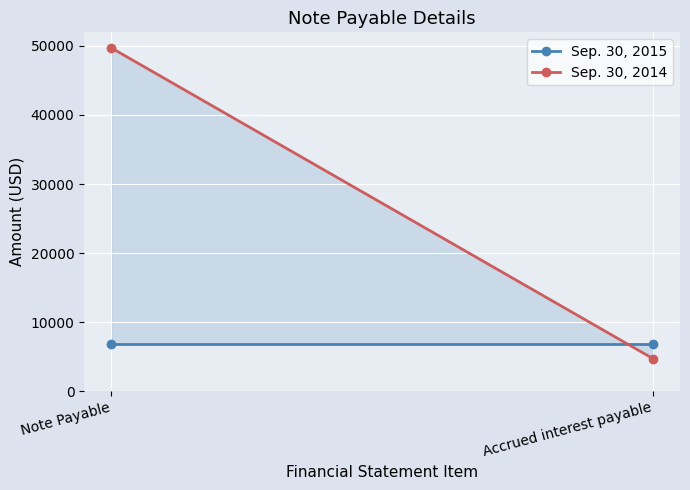

Is it true that Sep. 30, 2014 equals 7569 at Accrued interest payable?

False